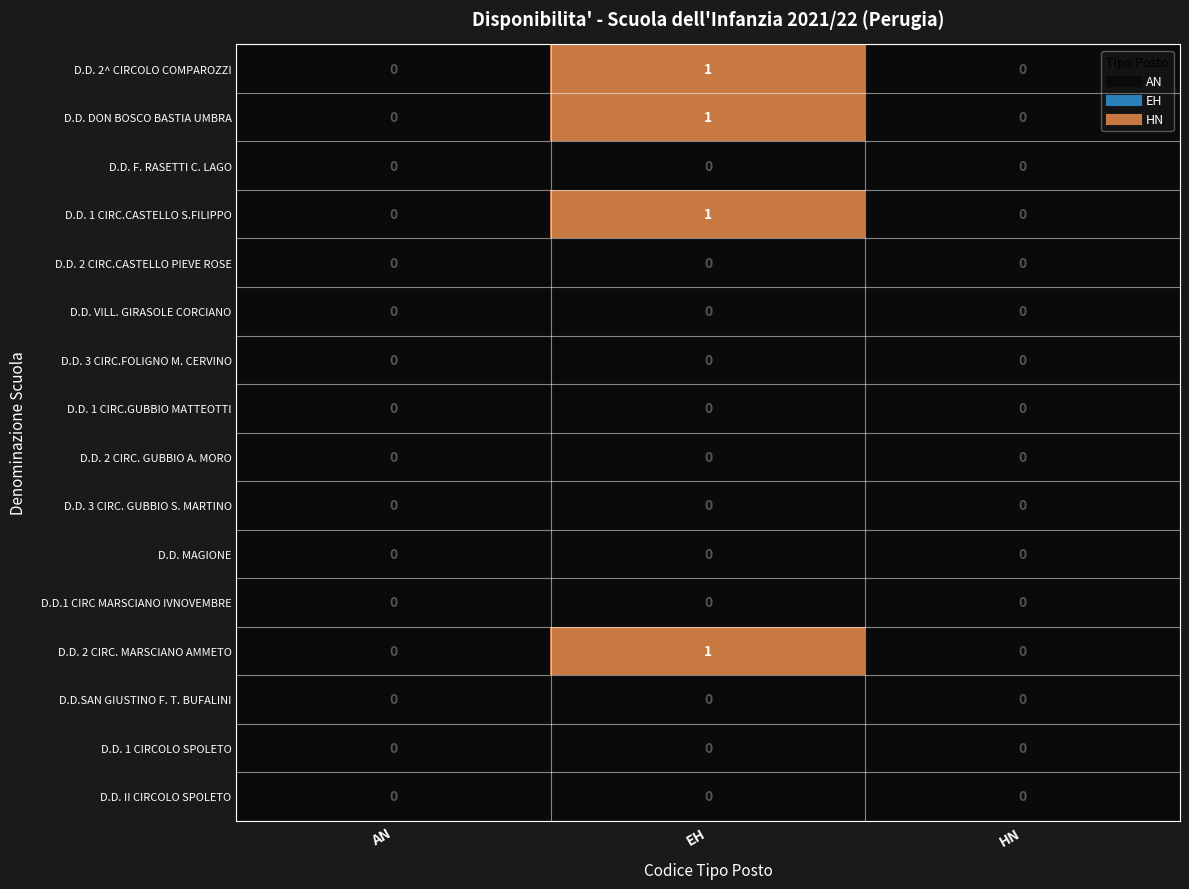

How many data points does each series have?

3